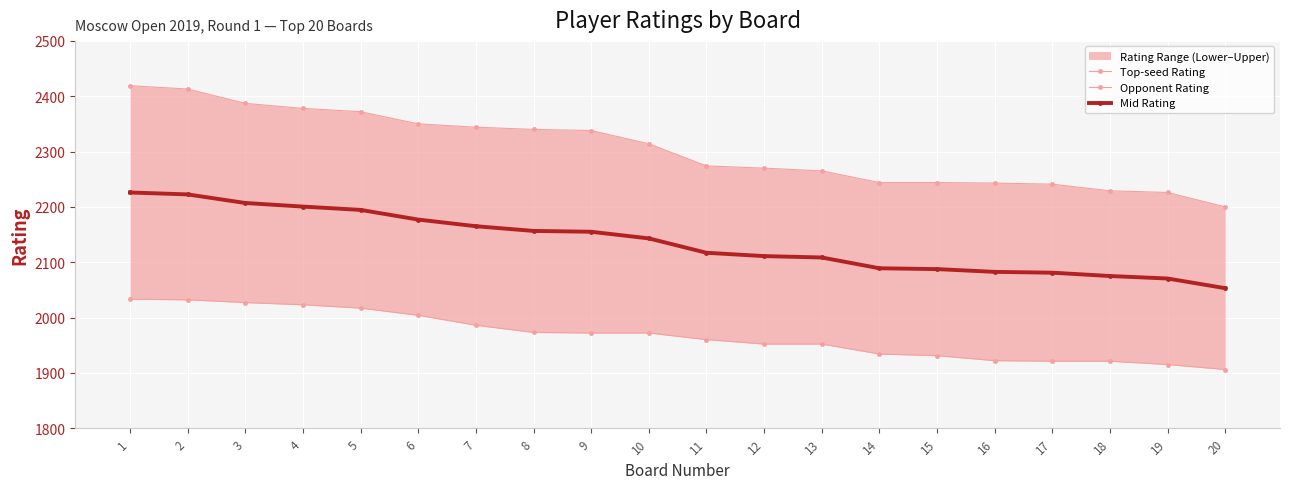

Which series has the largest range (max minus min)?

Top-seed Rating